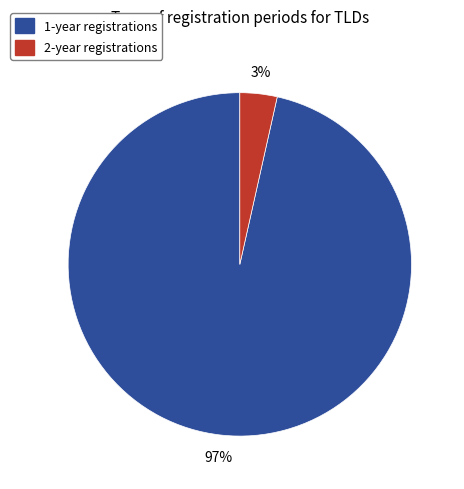

Count the number of slices in the pie.

2